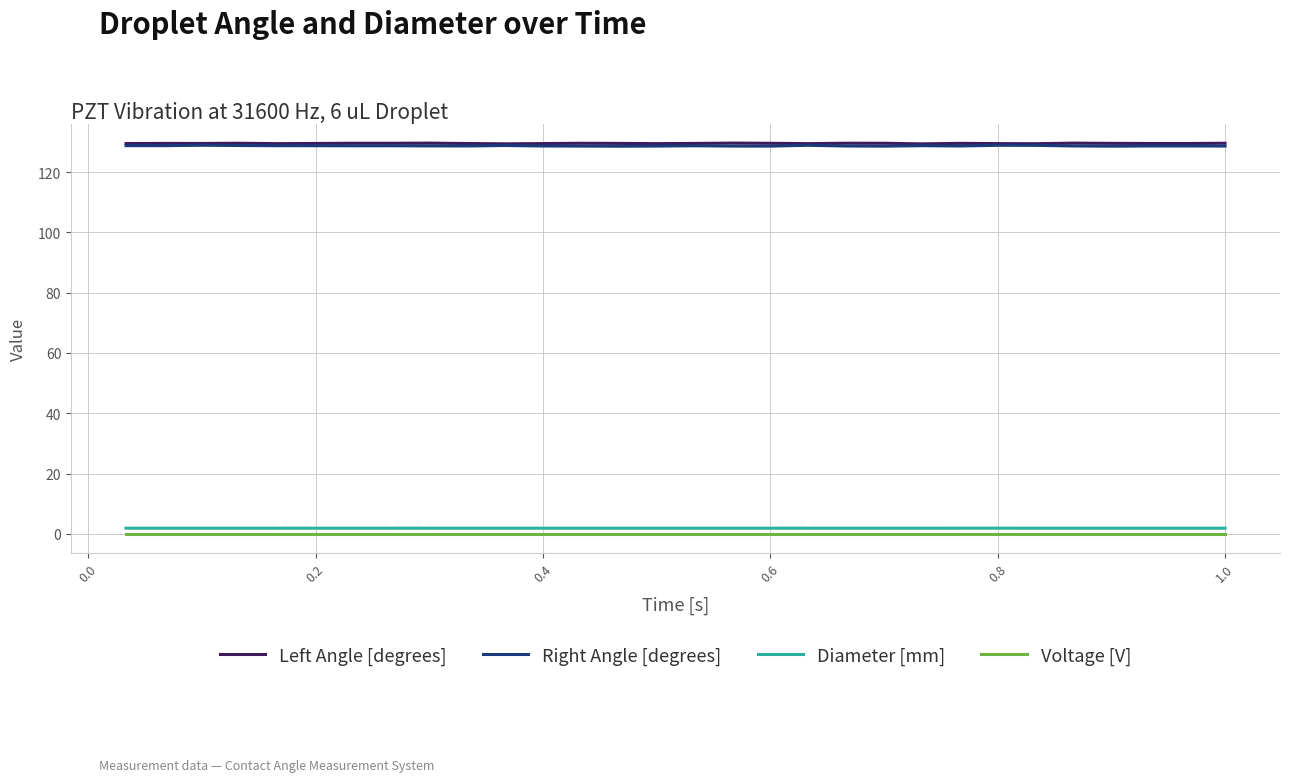

Which series has the largest range (max minus min)?

Right Angle [degrees]